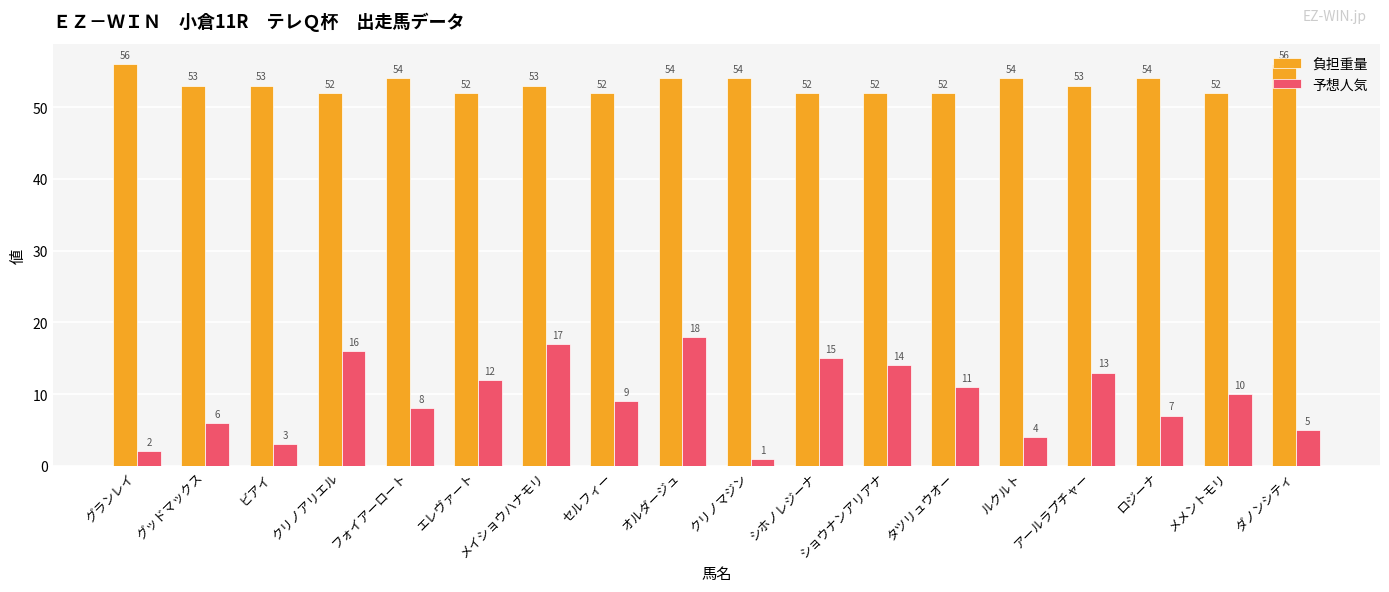

Which series has the largest range (max minus min)?

予想人気